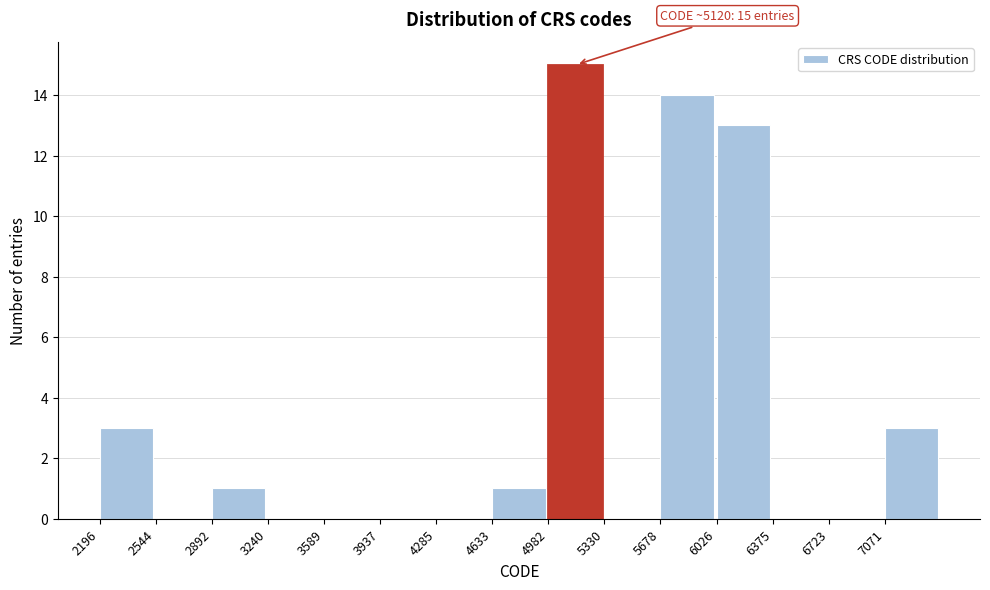

Reading left to right, what are all the values shown in this chart?

2196=3	2544=0	2892=1	3240=0	3589=0	3937=0	4285=0	4633=1	4982=15	5330=0	5678=14	6026=13	6375=0	6723=0	7071=3